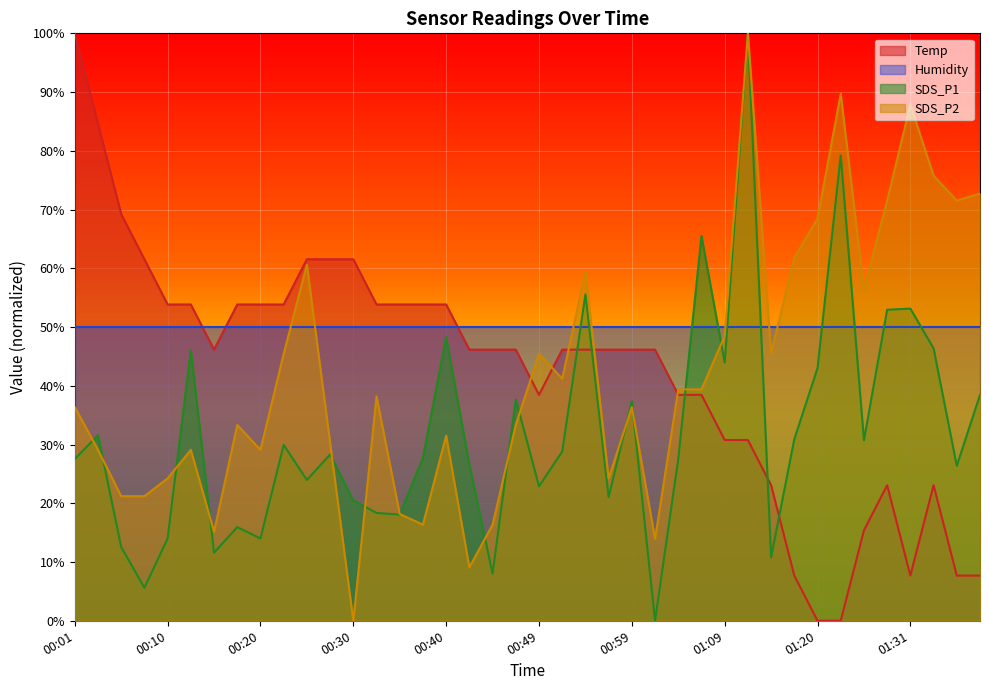

Is it true that Temp equals 0.2 at 00:35?

False